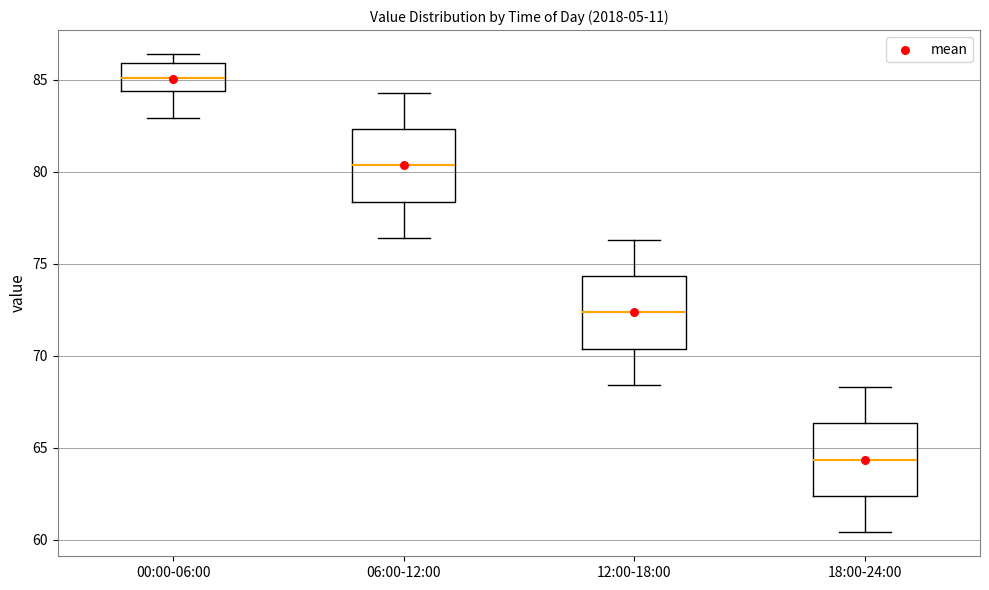

Which box's median line is the lowest?

18:00-24:00